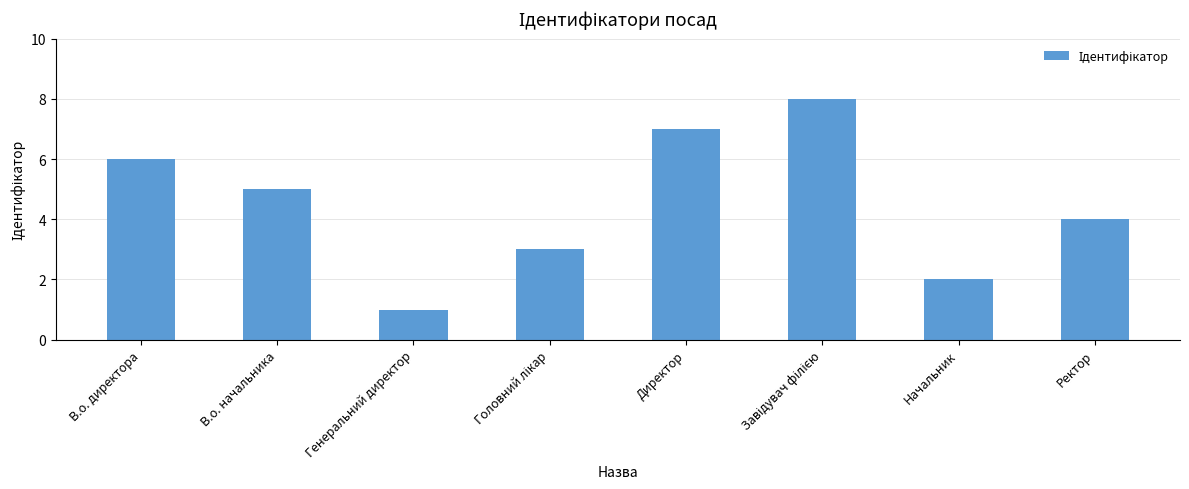

The value at Директор is 7. True or false?

True